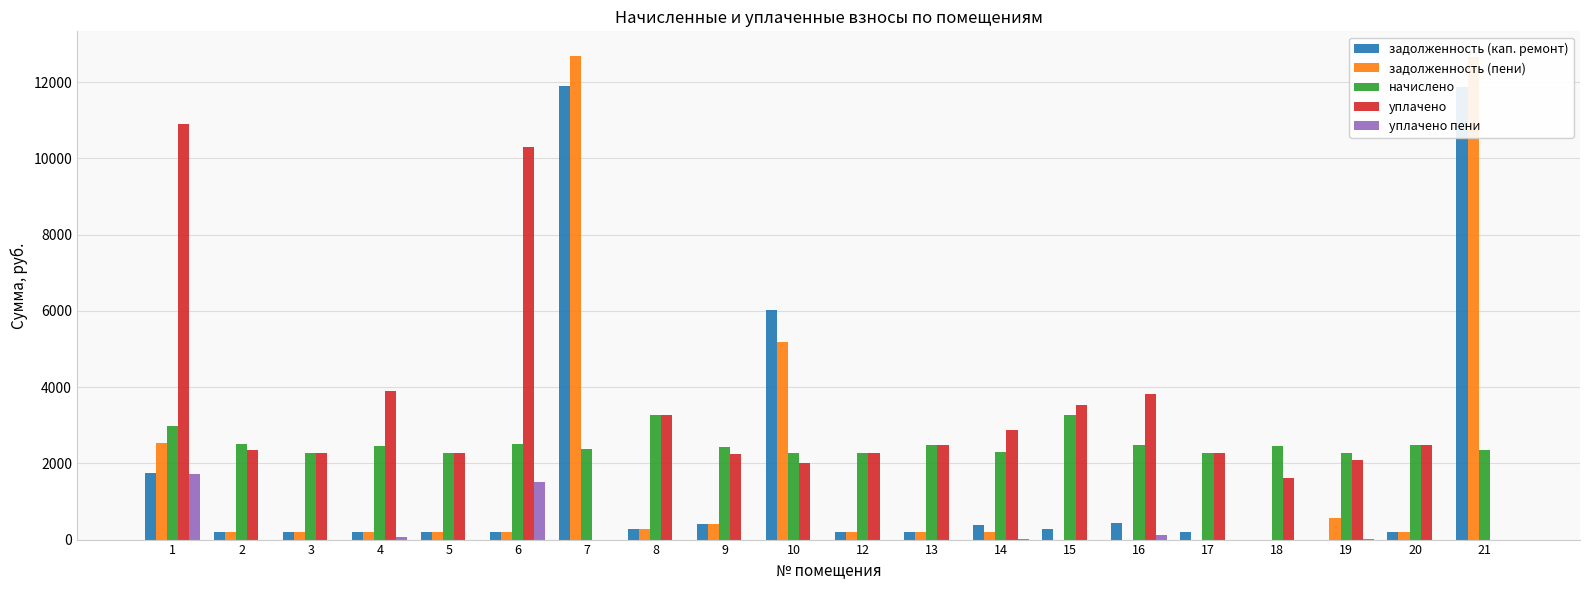

Between 10 and 16, which series saw the biggest shift?

задолженность (кап. ремонт)